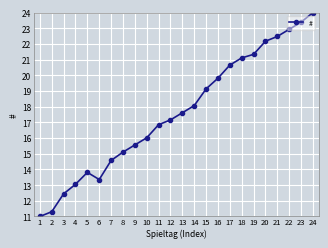

How many categories are shown in the chart?

24